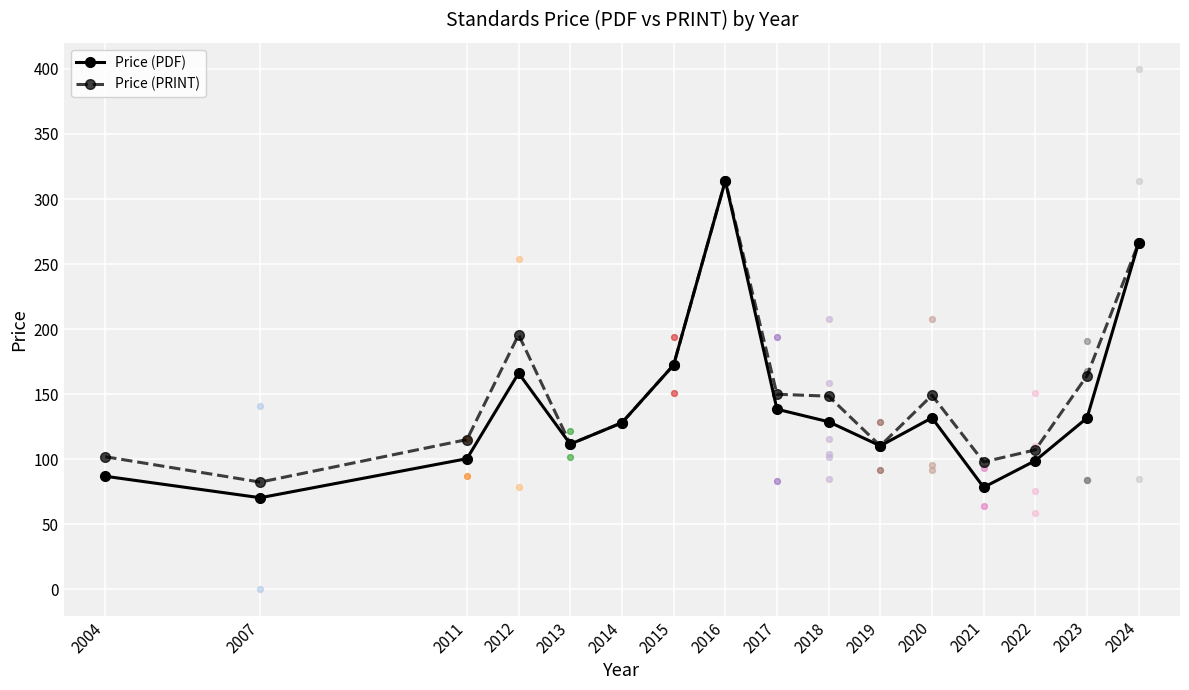

What are all the series names shown in the legend?

Price (PDF), Price (PRINT)